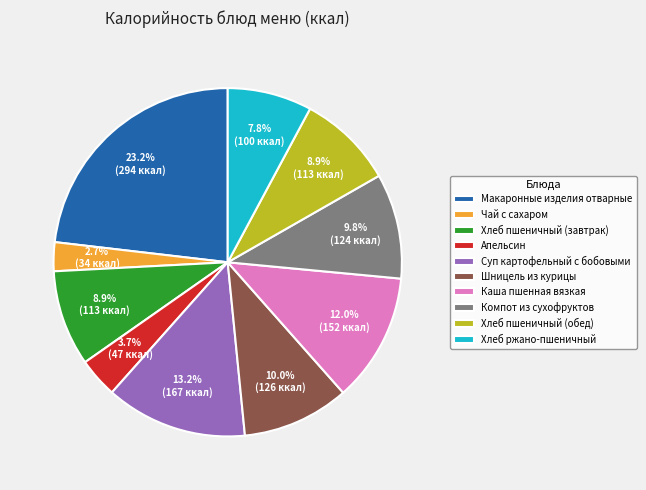

Is there a majority slice in this chart?

No